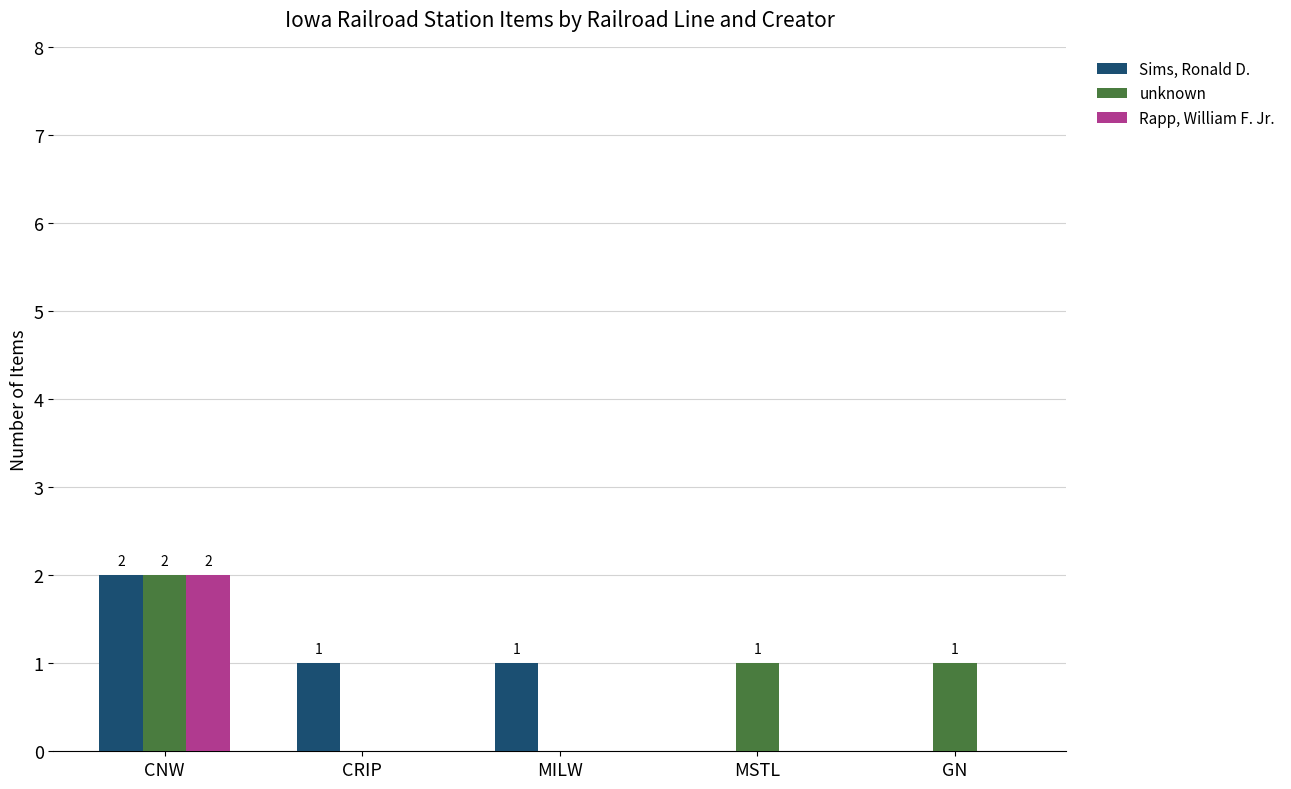

What is the sum of all Sims, Ronald D. values?

4